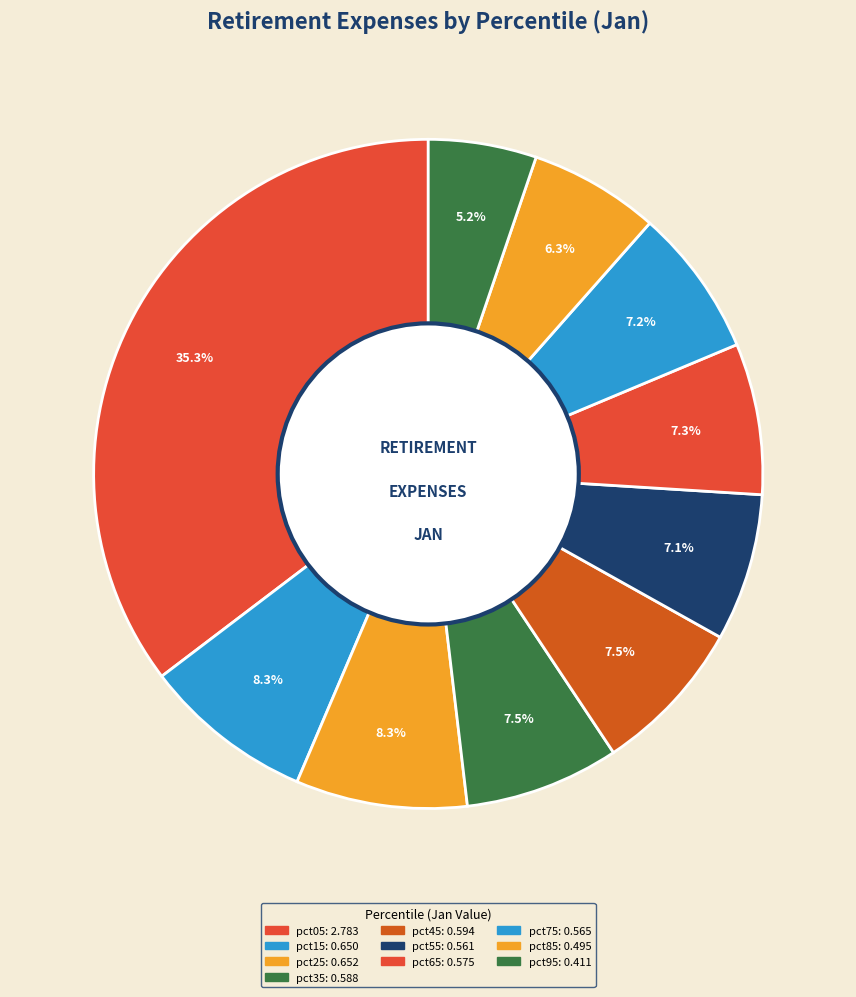

Is it true that pct15 is 8% of the pie?

True